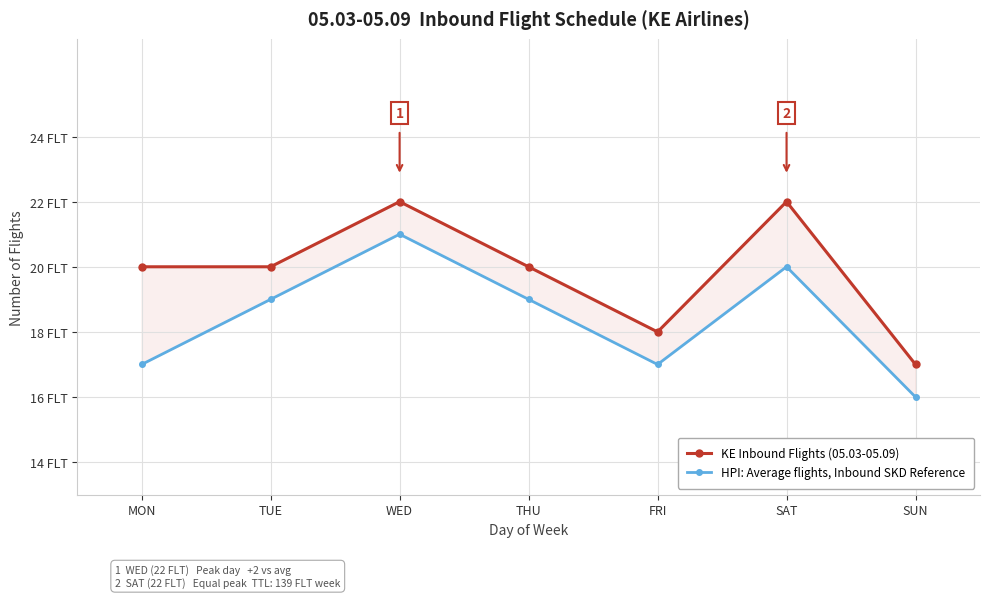

What position from the right is SUN?

1